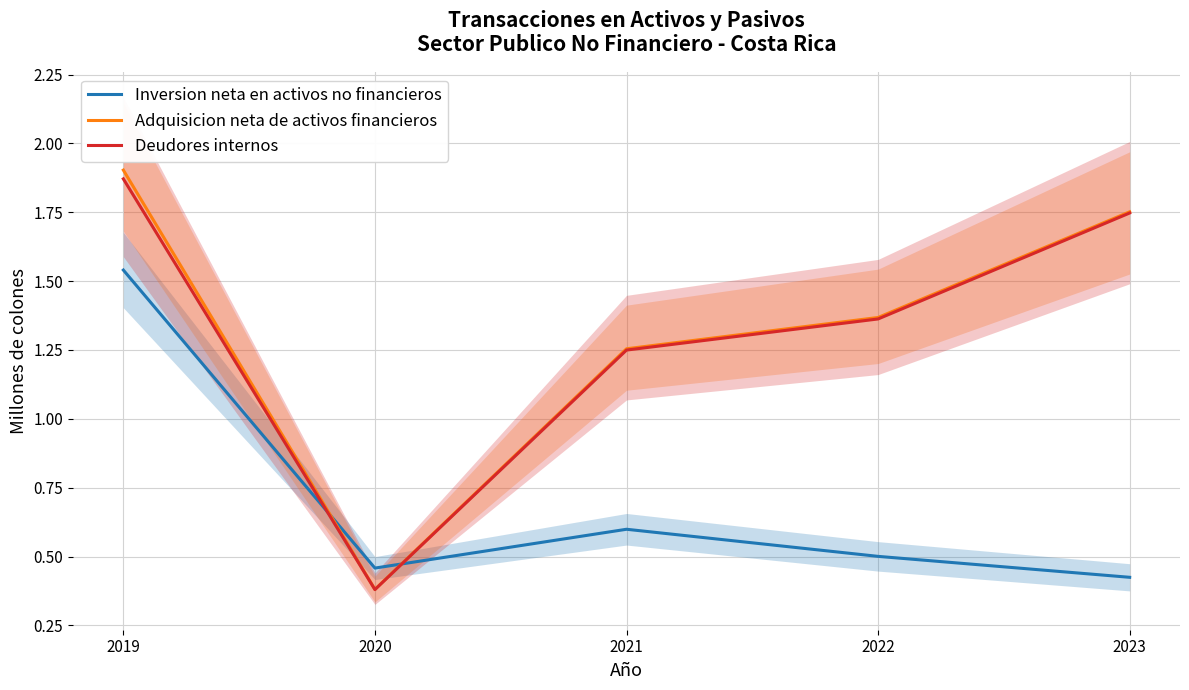

Rank the series at 2020 from lowest to highest value.

Deudores internos, Adquisicion neta de activos financieros, Inversion neta en activos no financieros